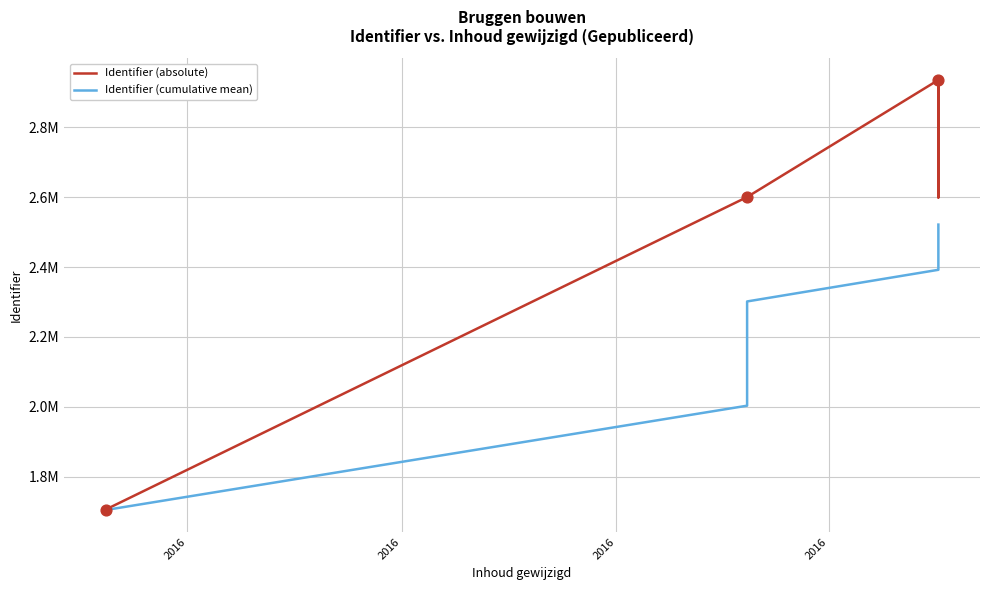

Which series contains the lowest Y value?

Identifier (absolute)